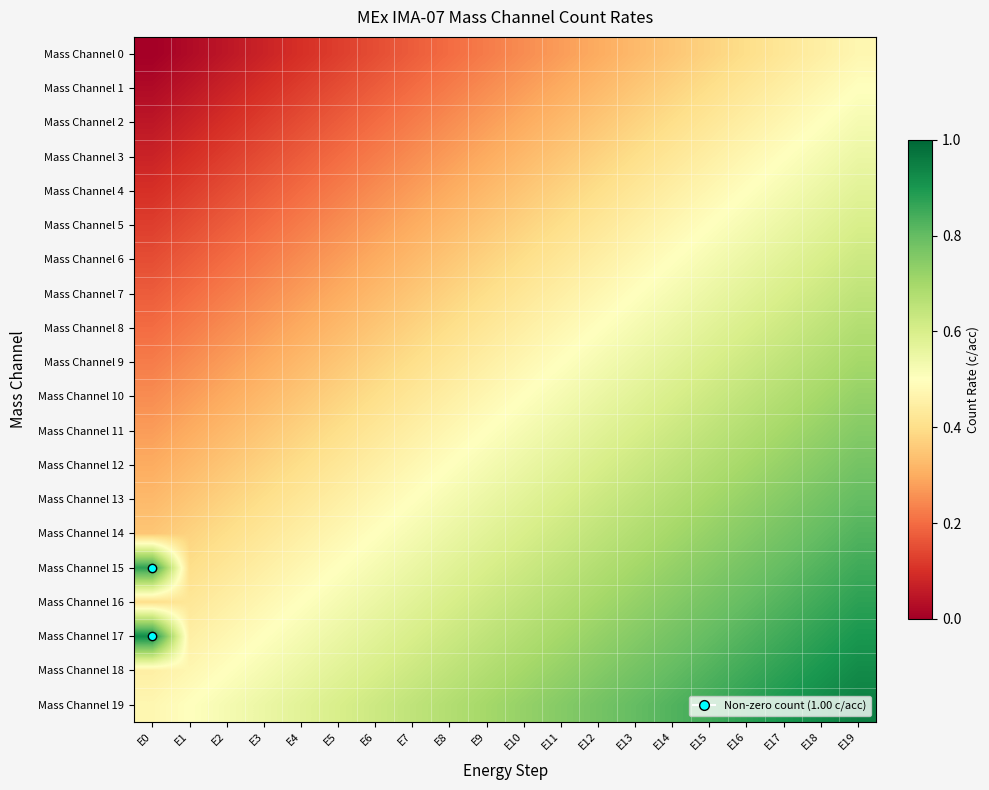

Which series has the largest total across all categories?

Mass Channel 19